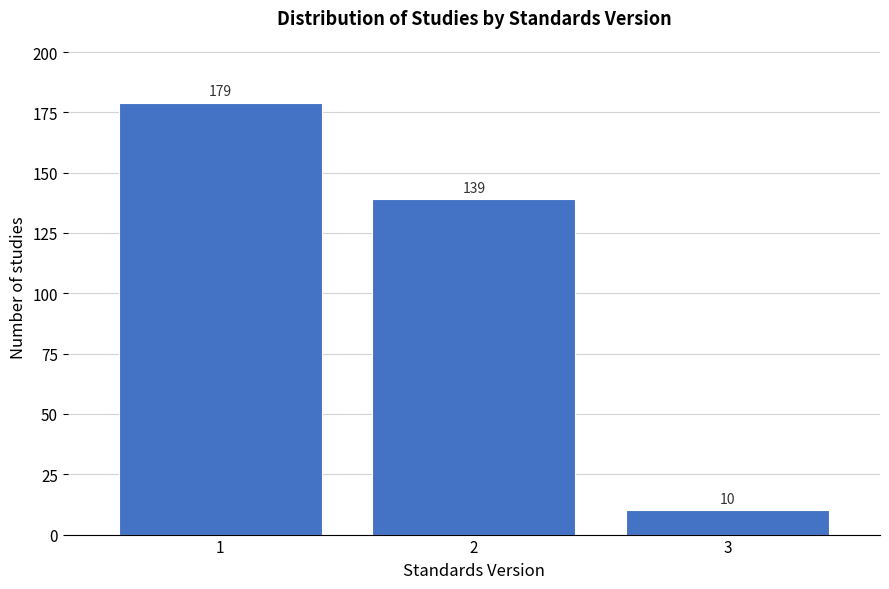

Reading right to left, list all the values displayed in this chart.

3=10	2=139	1=179